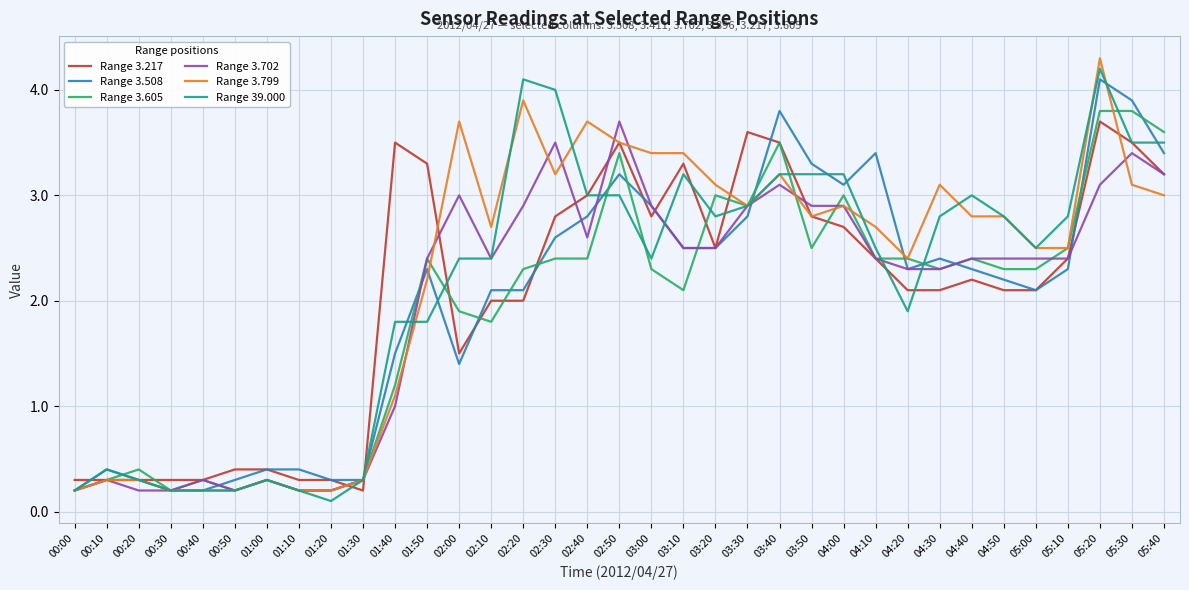

Reading left to right, what are all the values shown in this chart?

Range 3.217: 0.3	0.3	0.3	0.3	0.3	0.4	0.4	0.3	0.3	0.2	3.5	3.3	1.5	2.0	2.0	2.8	3.0	3.5	2.8	3.3	2.5	3.6	3.5	2.8	2.7	2.4	2.1	2.1	2.2	2.1	2.1	2.4	3.7	3.5	3.2
Range 3.508: 0.2	0.4	0.3	0.2	0.2	0.3	0.4	0.4	0.3	0.3	1.5	2.3	1.4	2.1	2.1	2.6	2.8	3.2	2.9	2.5	2.5	2.8	3.8	3.3	3.1	3.4	2.3	2.4	2.3	2.2	2.1	2.3	4.1	3.9	3.4
Range 3.605: 0.2	0.3	0.4	0.2	0.3	0.2	0.3	0.2	0.2	0.3	1.2	2.4	1.9	1.8	2.3	2.4	2.4	3.4	2.3	2.1	3.0	2.9	3.5	2.5	3.0	2.4	2.4	2.3	2.4	2.3	2.3	2.5	3.8	3.8	3.6
Range 3.702: 0.2	0.3	0.2	0.2	0.3	0.2	0.3	0.2	0.2	0.3	1.0	2.4	3.0	2.4	2.9	3.5	2.6	3.7	2.9	2.5	2.5	2.9	3.1	2.9	2.9	2.4	2.3	2.3	2.4	2.4	2.4	2.4	3.1	3.4	3.2
Range 3.799: 0.2	0.3	0.3	0.2	0.2	0.2	0.3	0.2	0.2	0.3	1.1	2.2	3.7	2.7	3.9	3.2	3.7	3.5	3.4	3.4	3.1	2.9	3.2	2.8	2.9	2.7	2.4	3.1	2.8	2.8	2.5	2.5	4.3	3.1	3.0
Range 39.000: 0.2	0.4	0.3	0.2	0.2	0.2	0.3	0.2	0.1	0.3	1.8	1.8	2.4	2.4	4.1	4.0	3.0	3.0	2.4	3.2	2.8	2.9	3.2	3.2	3.2	2.5	1.9	2.8	3.0	2.8	2.5	2.8	4.2	3.5	3.5